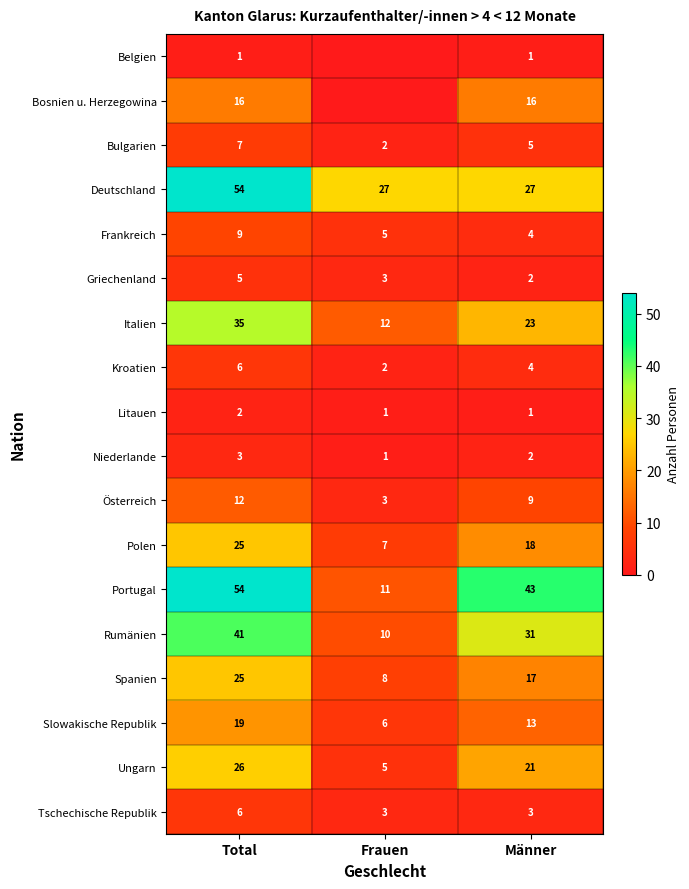

Which category has the highest value in the Kroatien series?

Total